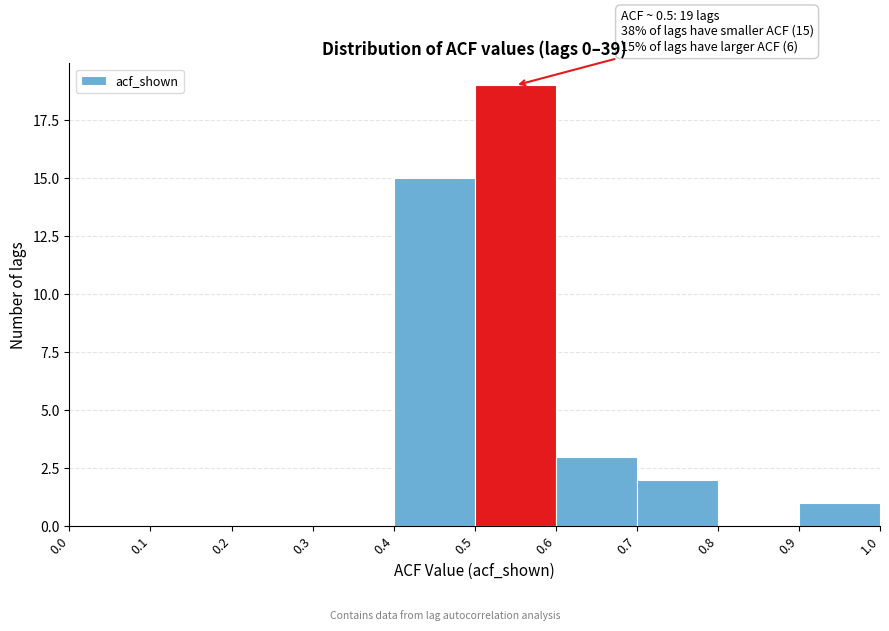

Over which range of the x-axis is the bar tallest?

0.5 to 0.6